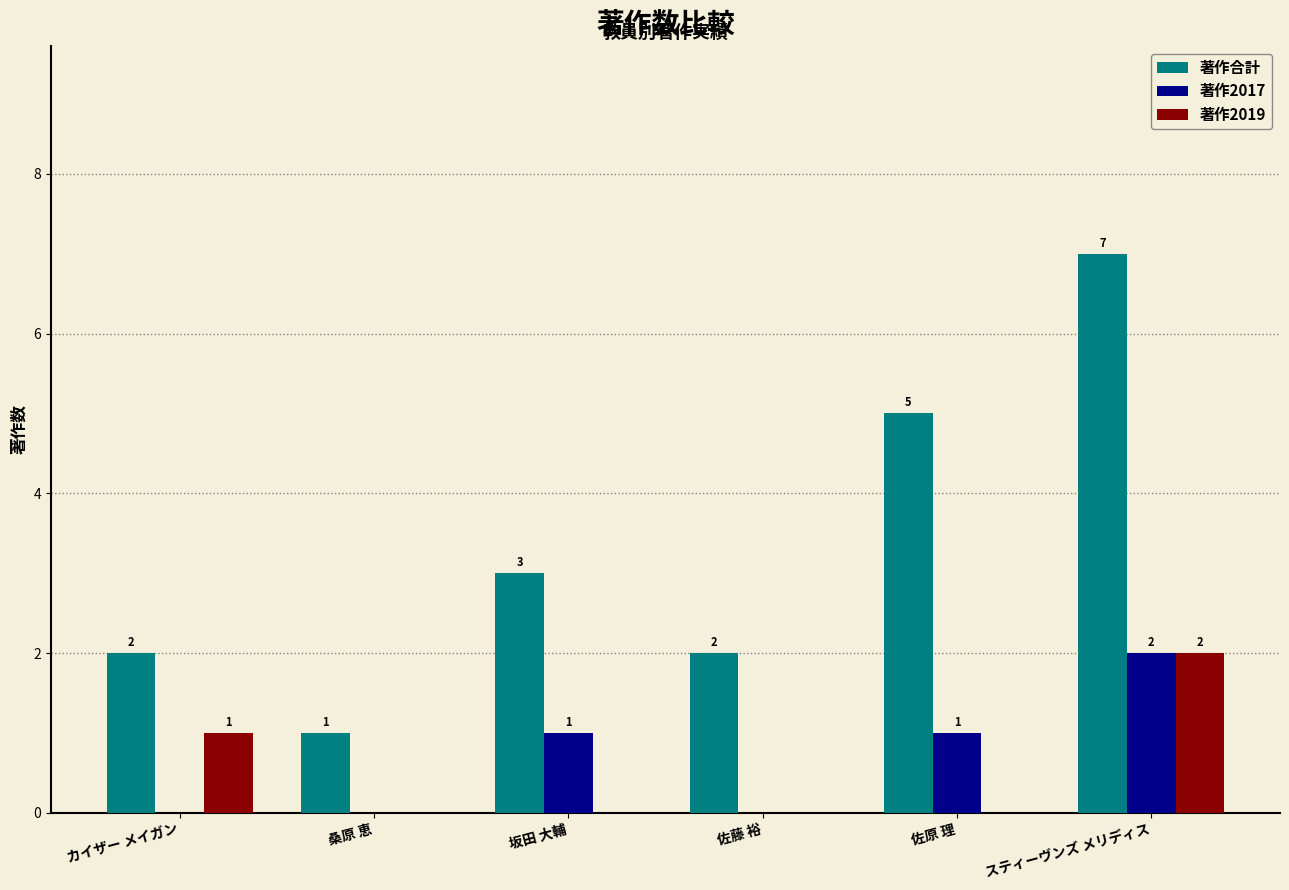

Are the bars horizontal?

No